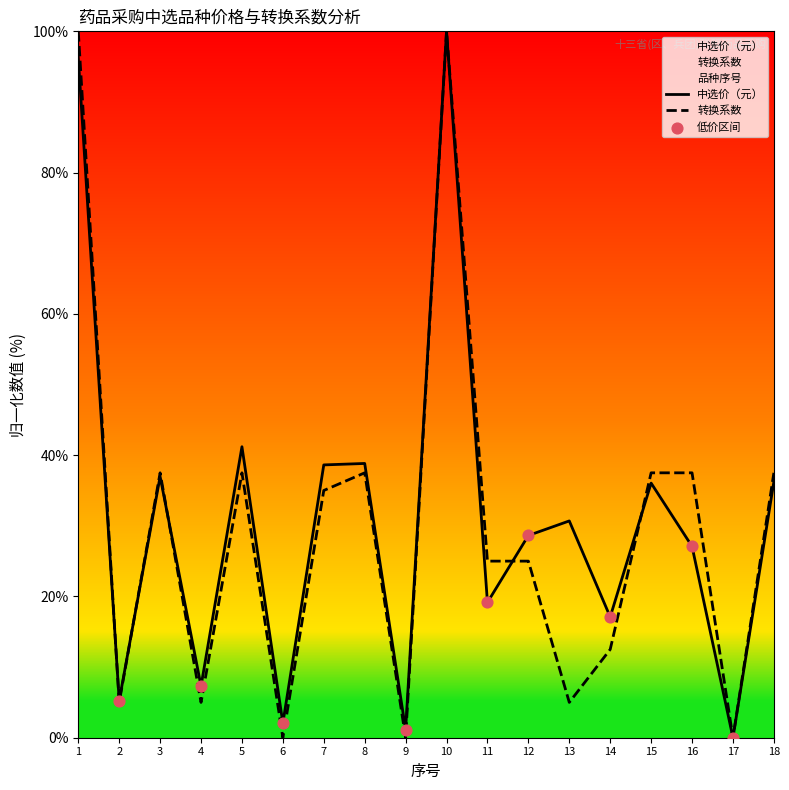

Which series has the largest Y range (max minus min)?

中选价（元）